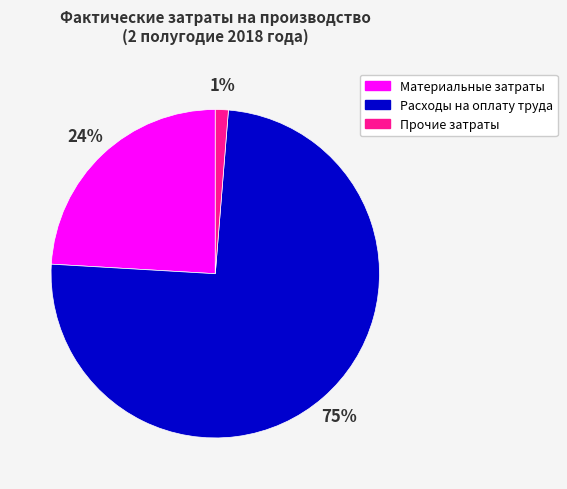

How many segments does this pie chart have?

3